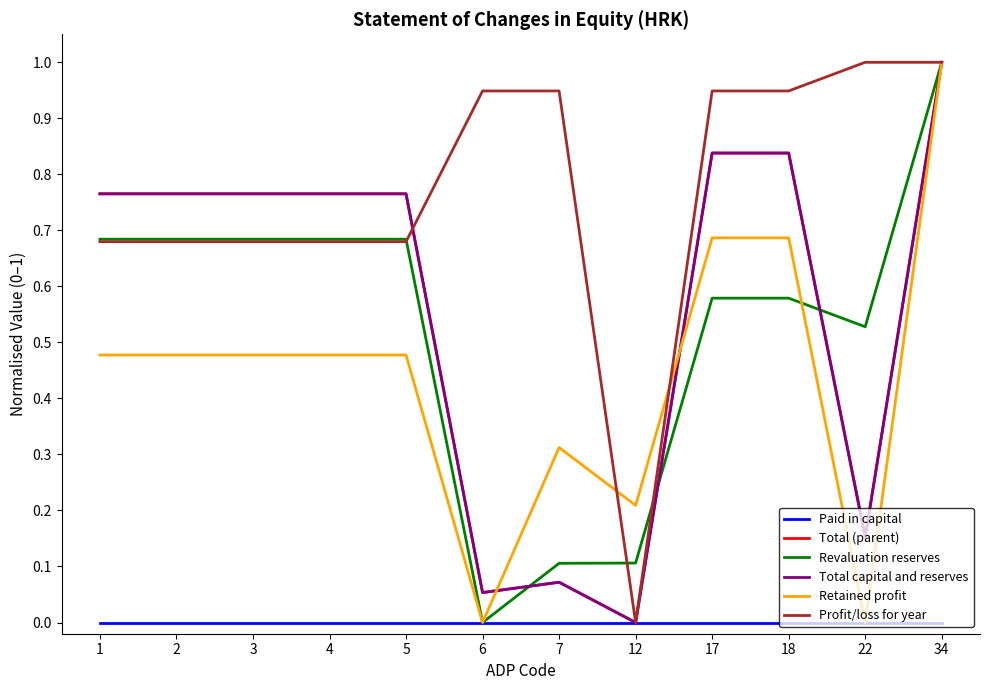

Between 5 and 12, which is larger?

5